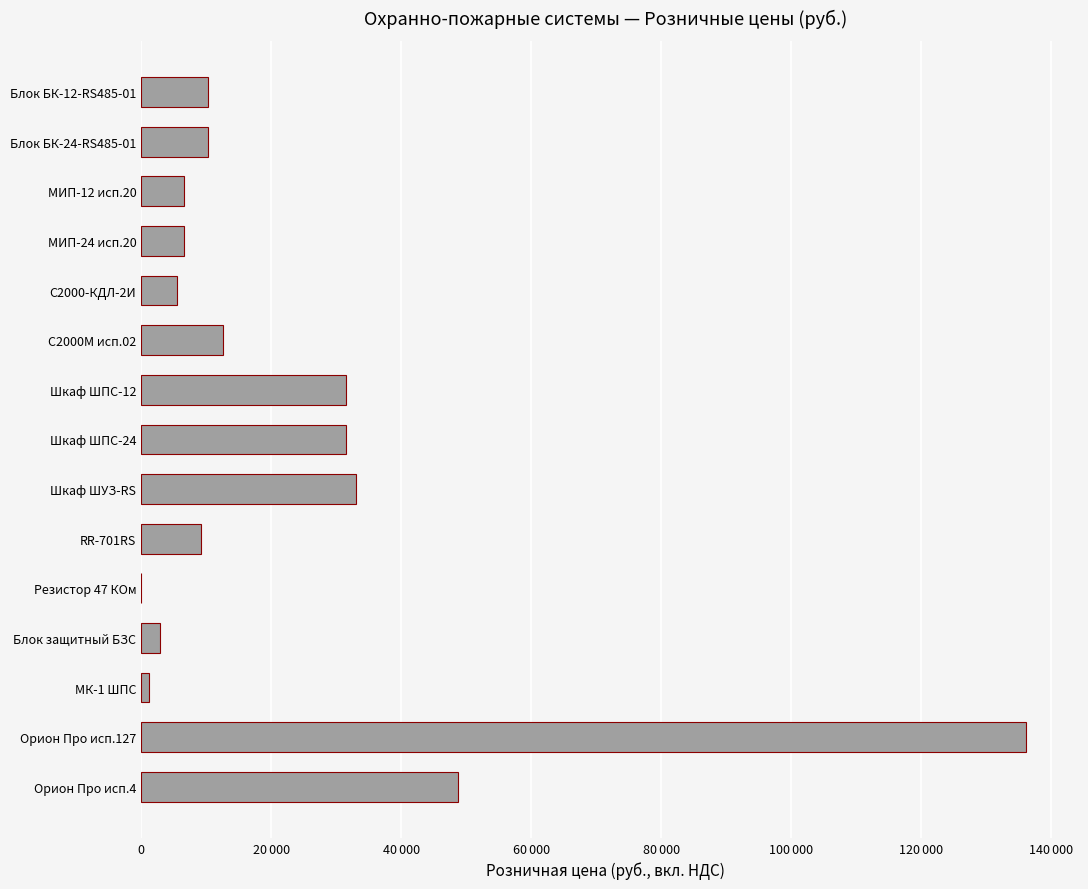

Which category has the highest value across all series?

Орион Про исп.127